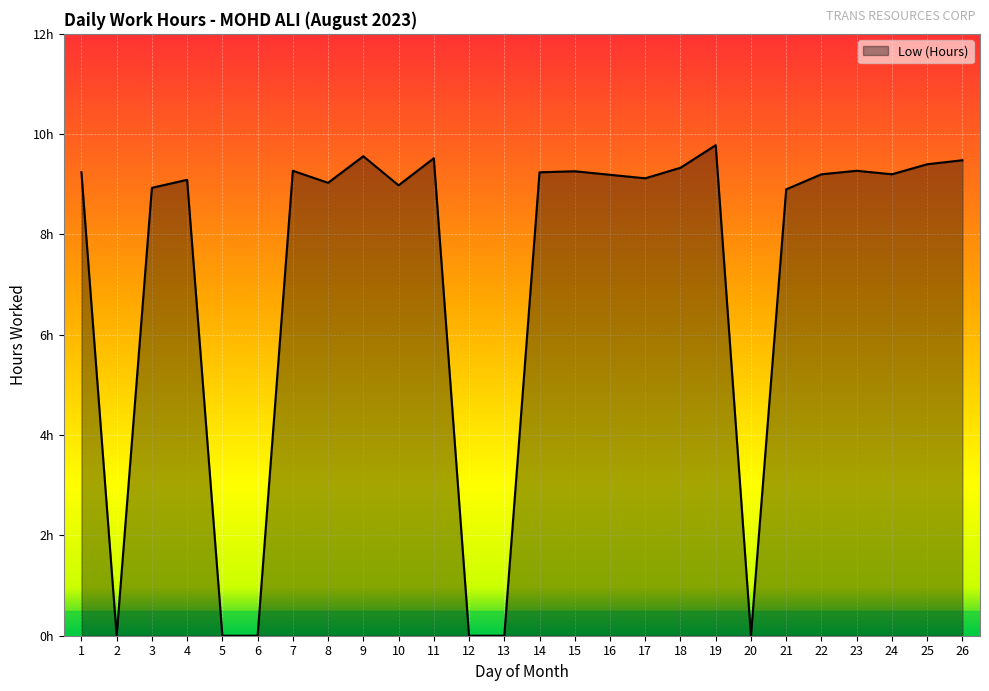

Is this an area chart (filled region under the line)?

Yes